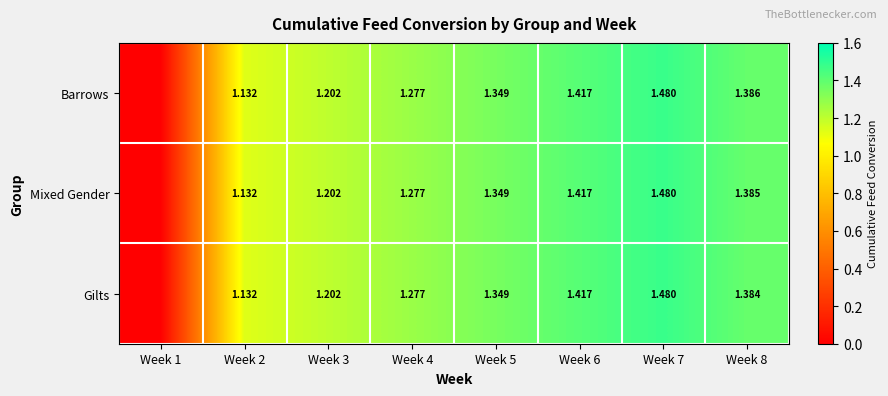

At Week 8, list the series in order from largest to smallest.

Barrows, Mixed Gender, Gilts